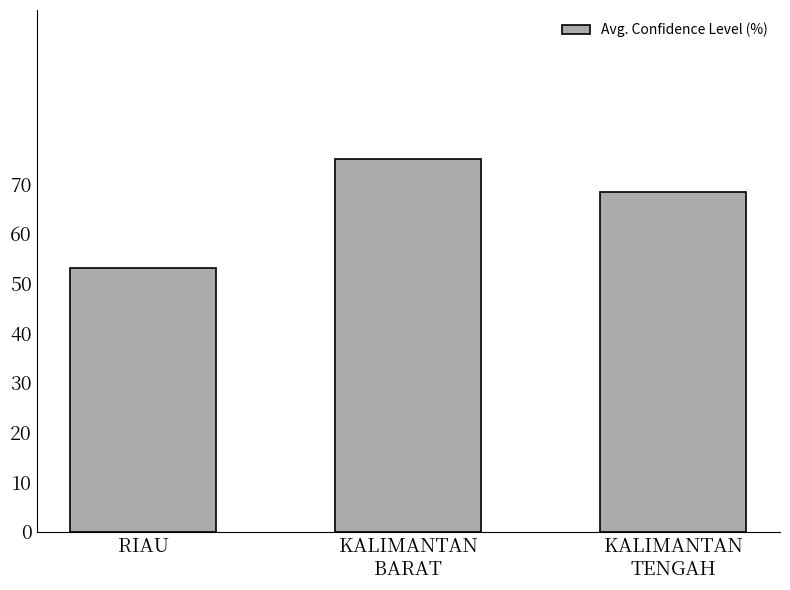

What is the sum of all values?

196.3